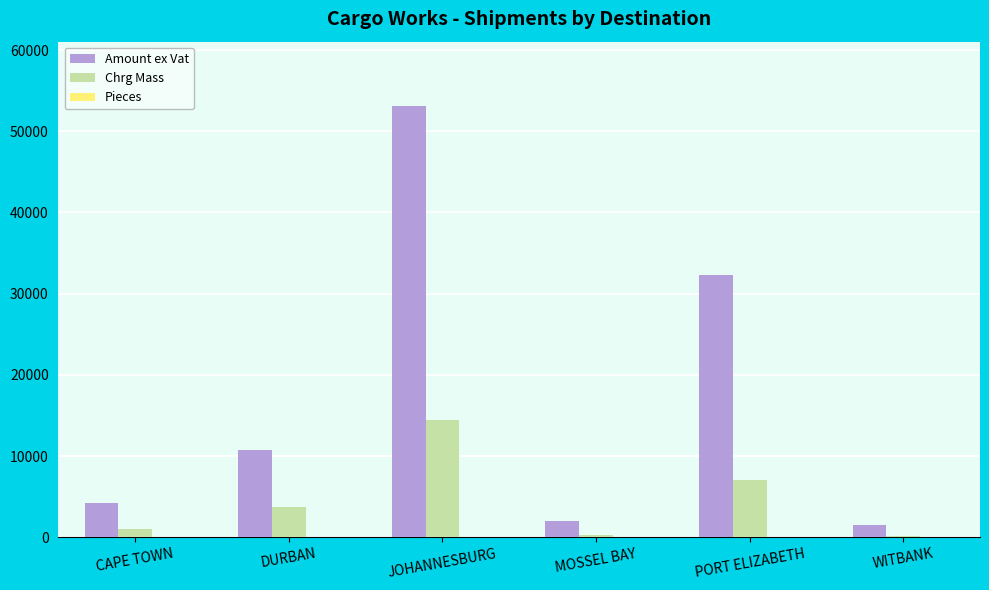

True or false: Chrg Mass has a value of 7091.0 at PORT ELIZABETH.

True